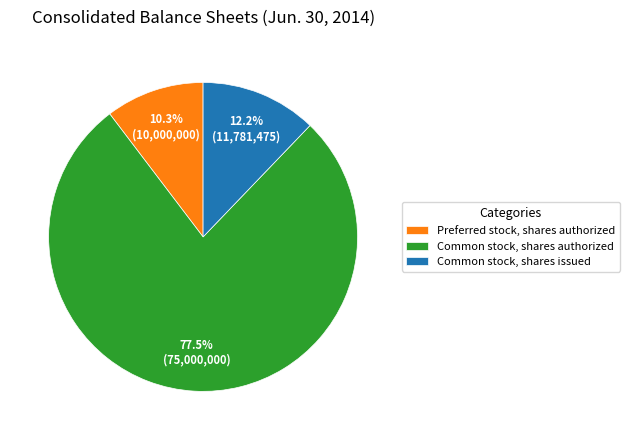

To the nearest percent, what is the combined percentage of Common stock, shares issued and Common stock, shares authorized?

90%